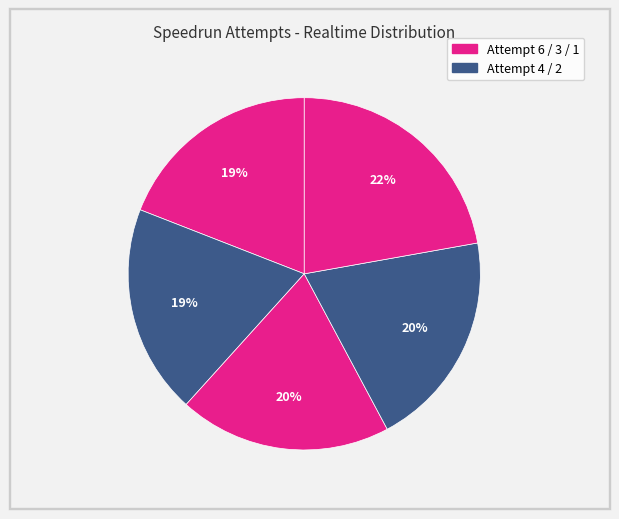

What is the largest slice in the pie chart?

Attempt 1